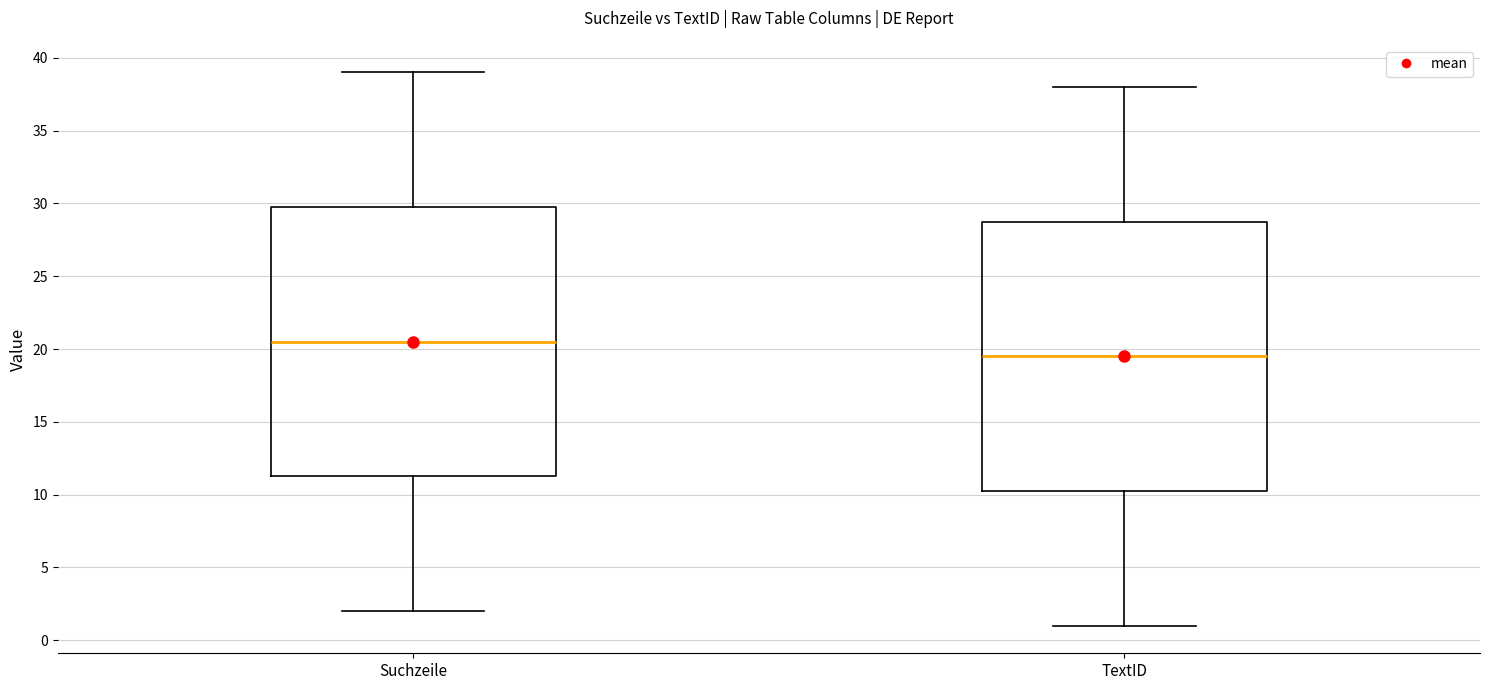

Where does the lower whisker of the box for TextID end on the y-axis? The values are not printed on the chart, so give them approximately, as read against the axis.

1.0